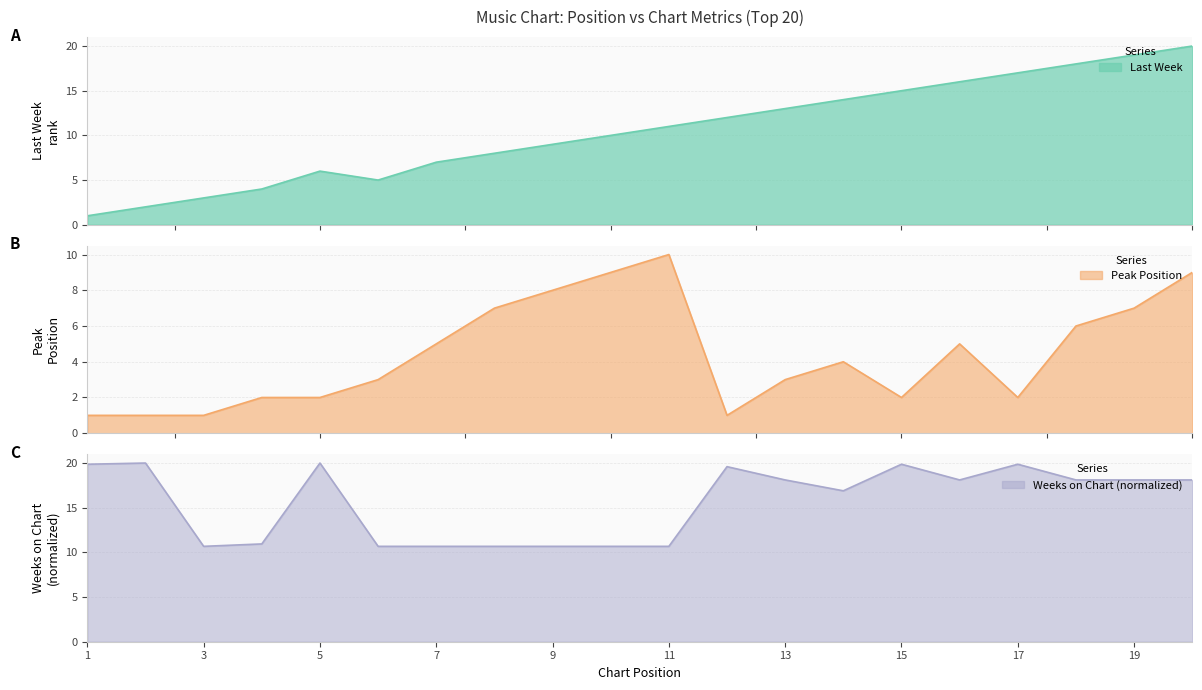

Is it true that Weeks on Chart equals 7.3 at 18?

False